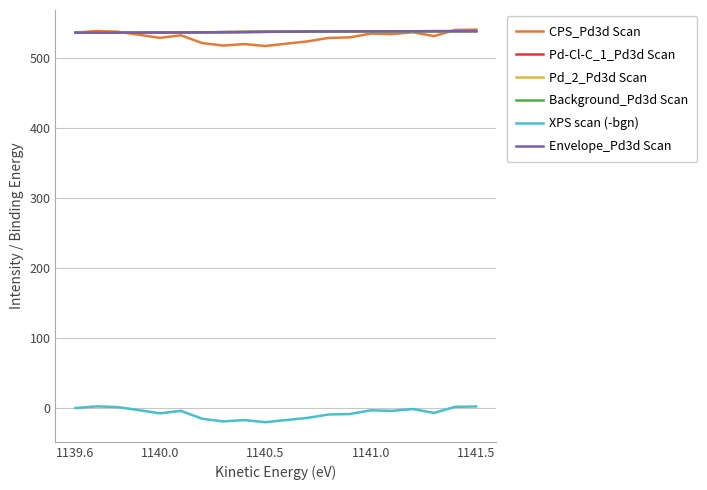

What is the minimum value shown in the chart?

-20.3